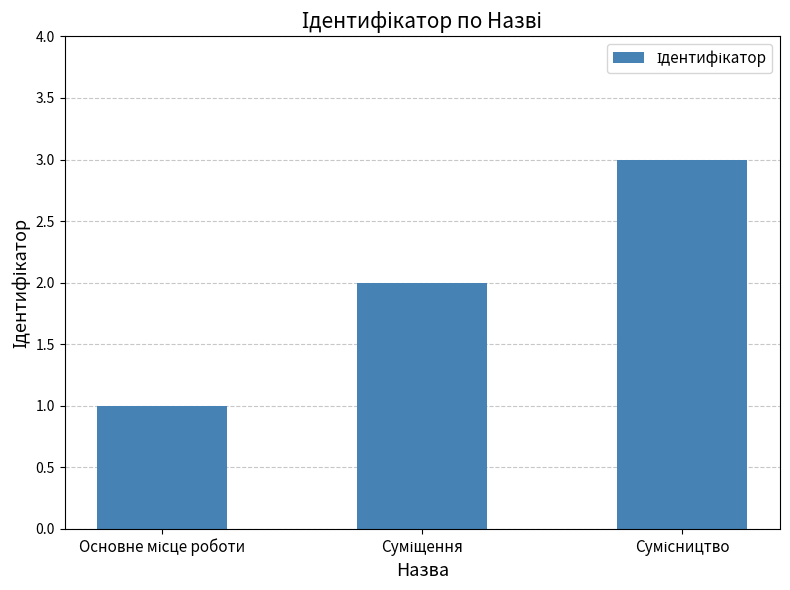

What is the sum of all values?

6